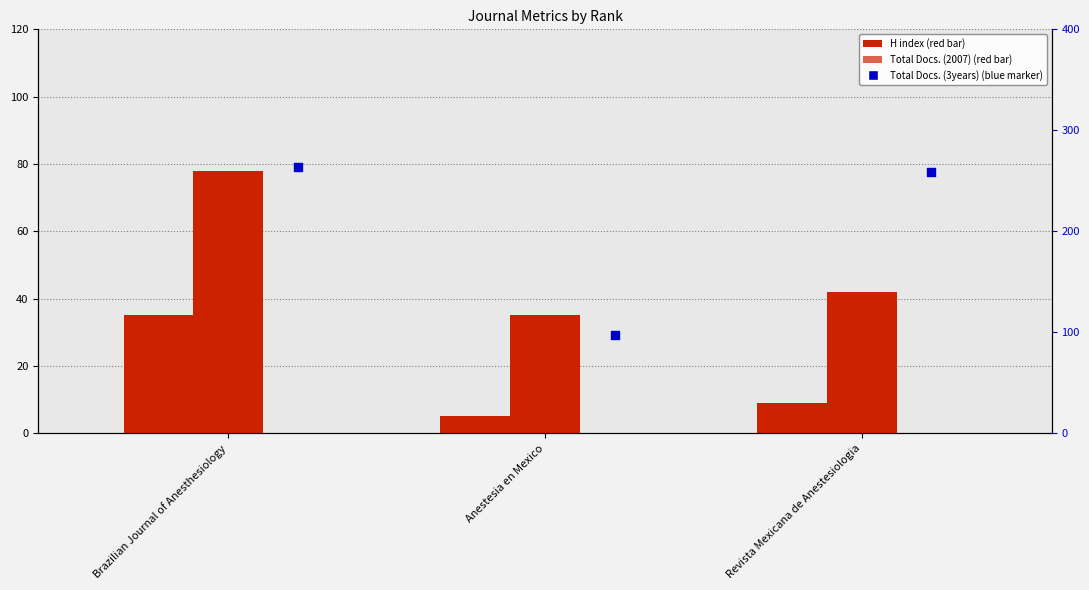

What is the total value across all series at Brazilian Journal of Anesthesiology?

377